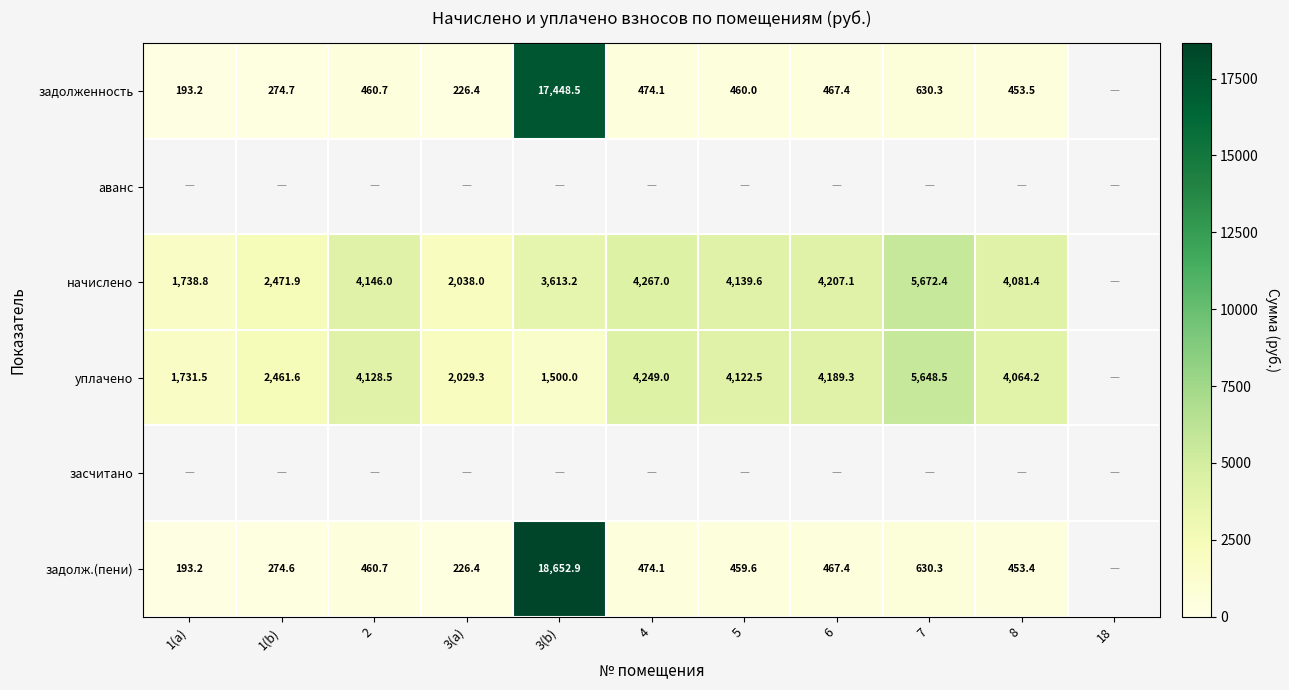

What is the total value across all series at 2?

9195.9